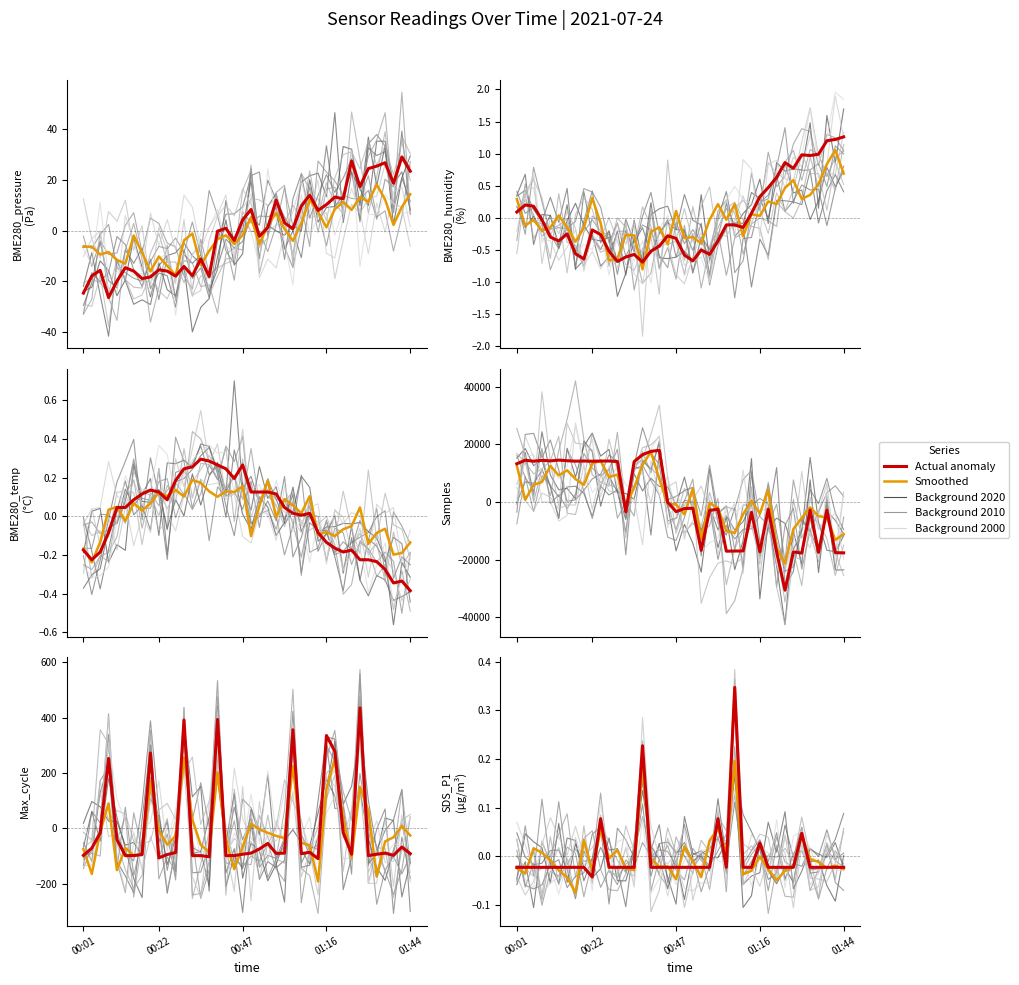

What is the lowest value of the BME280_temperature series?

-0.4